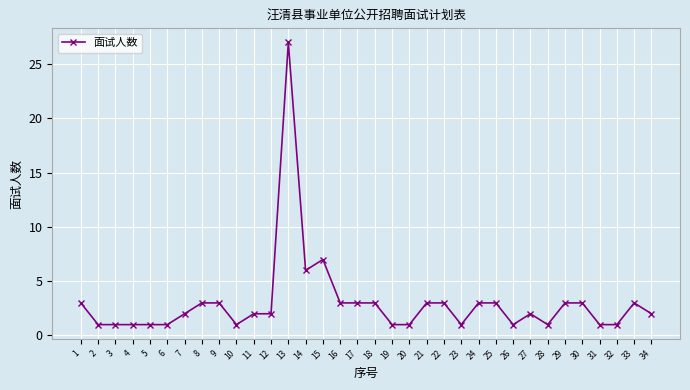

What is the value of the 2nd point from the left?

1